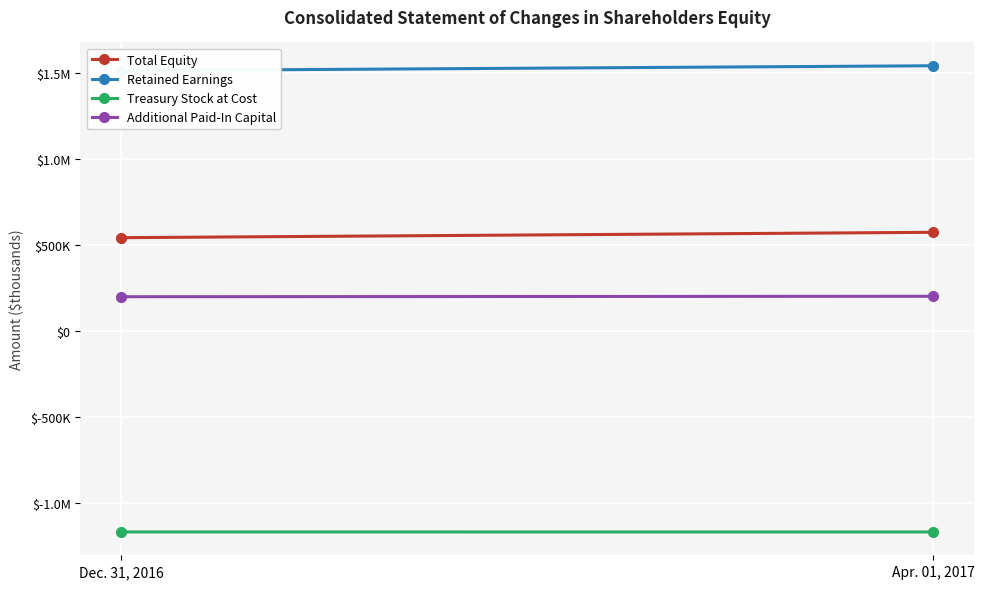

What position from the right is Apr. 01, 2017?

1